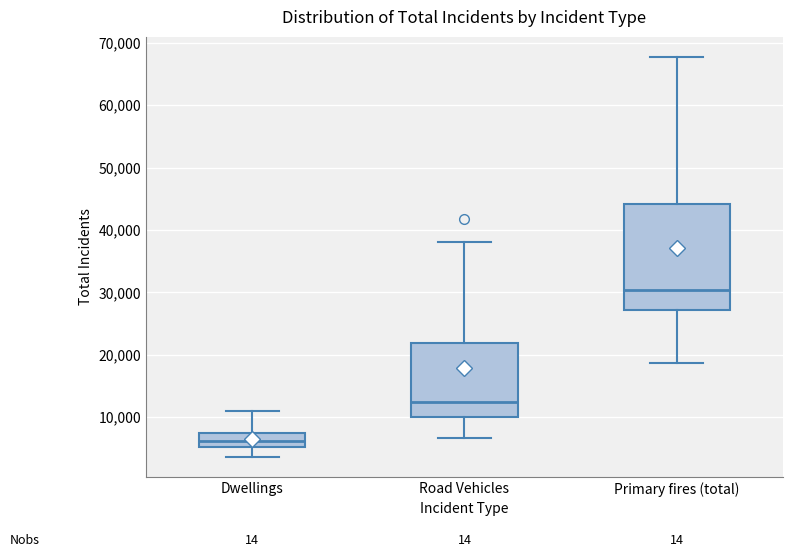

Which box has the highest median line?

Primary fires (total)